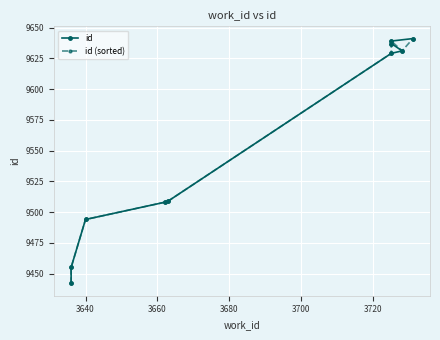

How many times do id and id (sorted) cross each other?

1